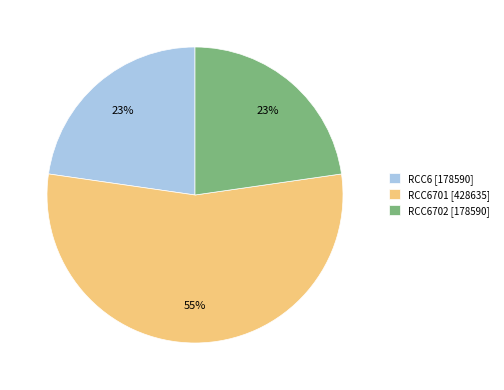

To the nearest percent, what portion does RCC6702 [178590] represent?

23%